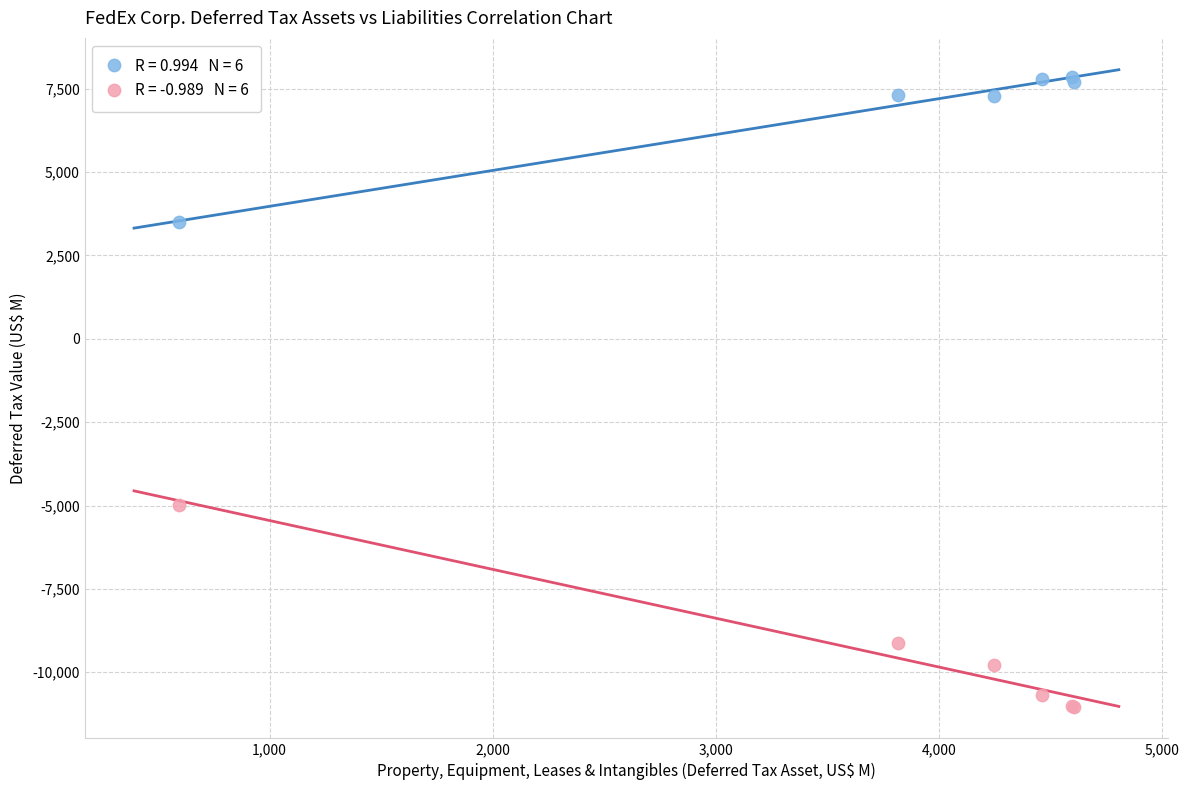

Across all series, what Y value is closest to -1586?

-4973